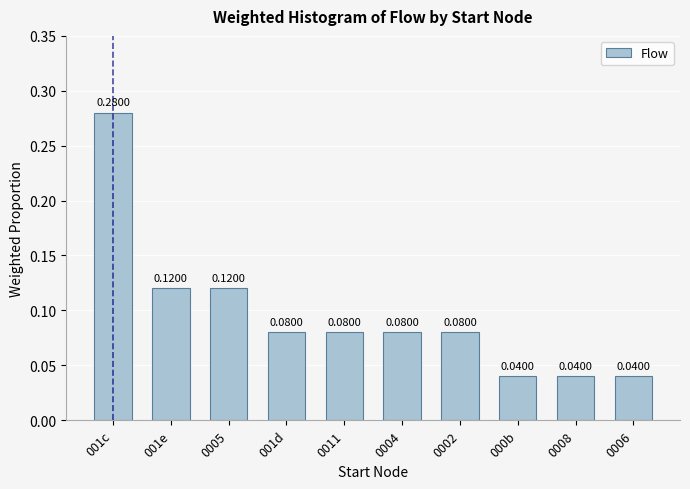

True or false: the data shows 0.2 at 001e.

False